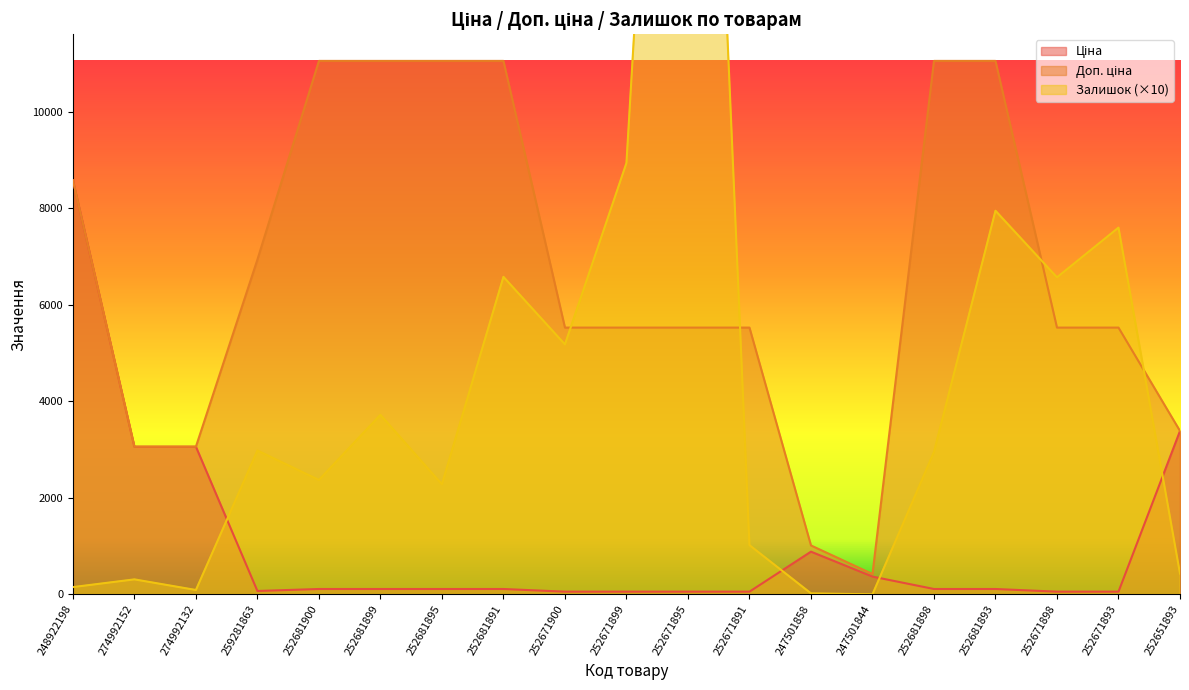

At which category does Залишок reach its first local valley?

274992132